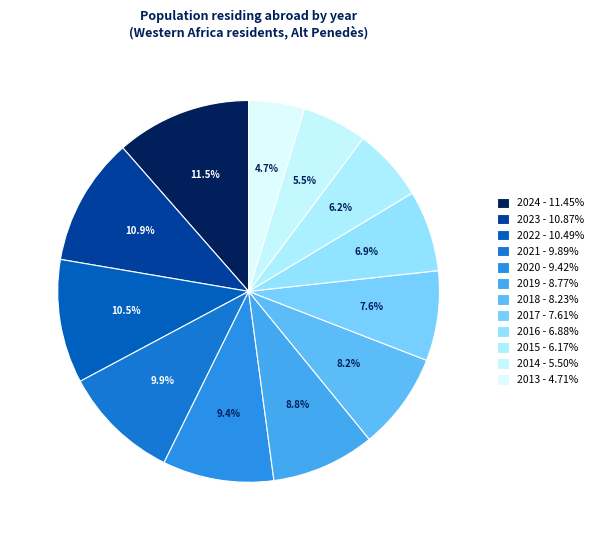

What is the total percentage of 2022 and 2019?

19.3%